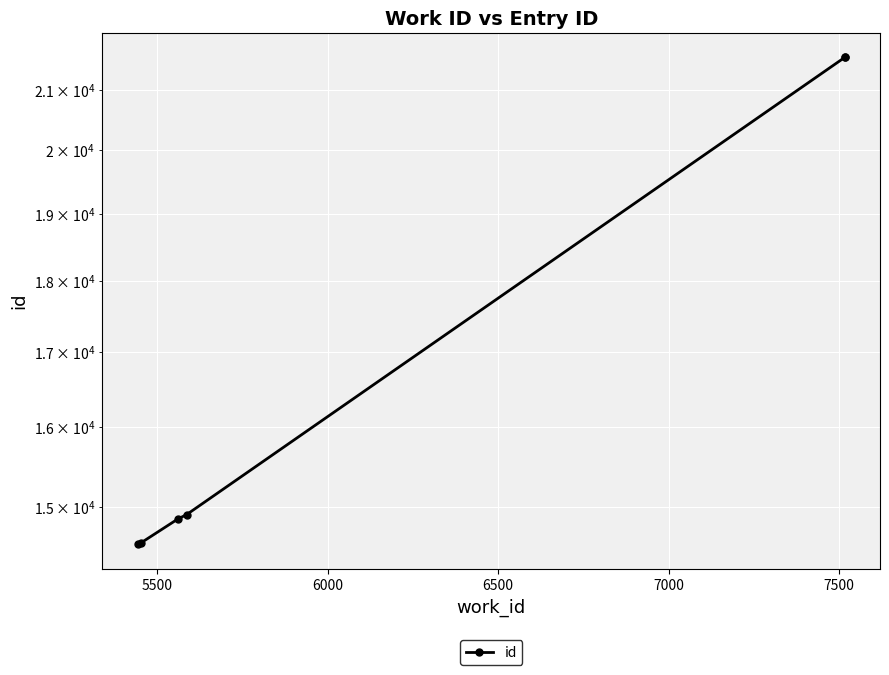

What is the difference between the maximum and minimum values?

6994